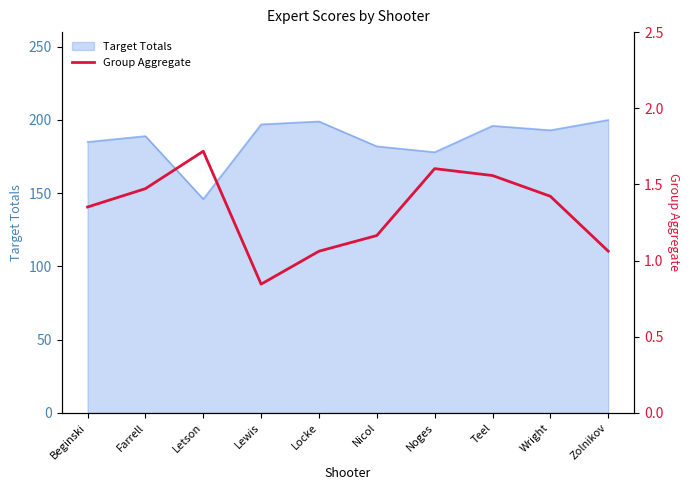

What is the label of the 5th point from the right?

Nicol